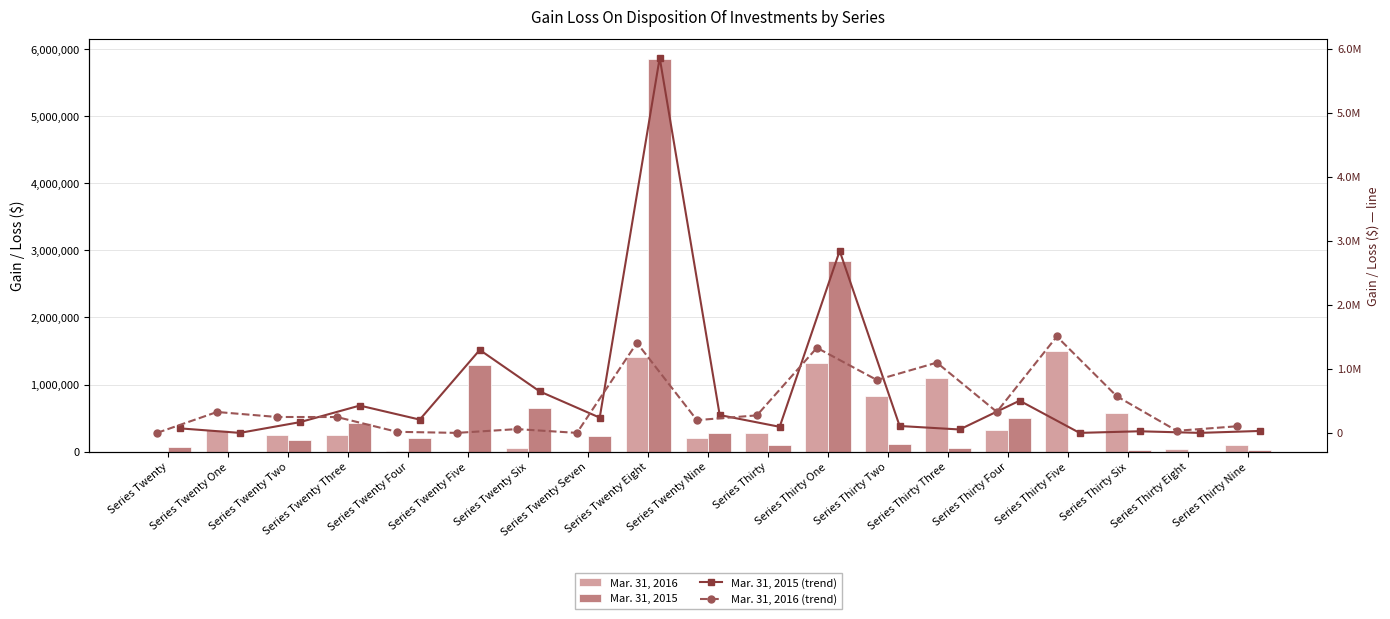

How many data points in Mar. 31, 2015 are less than 166896?

9